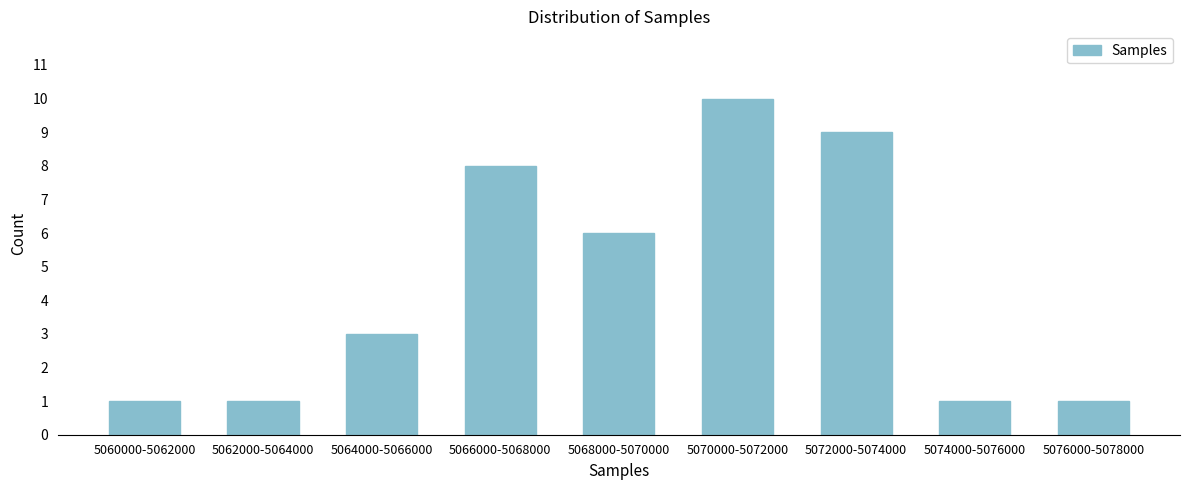

Reading left to right, list all the values displayed in this chart.

1	1	3	8	6	10	9	1	1